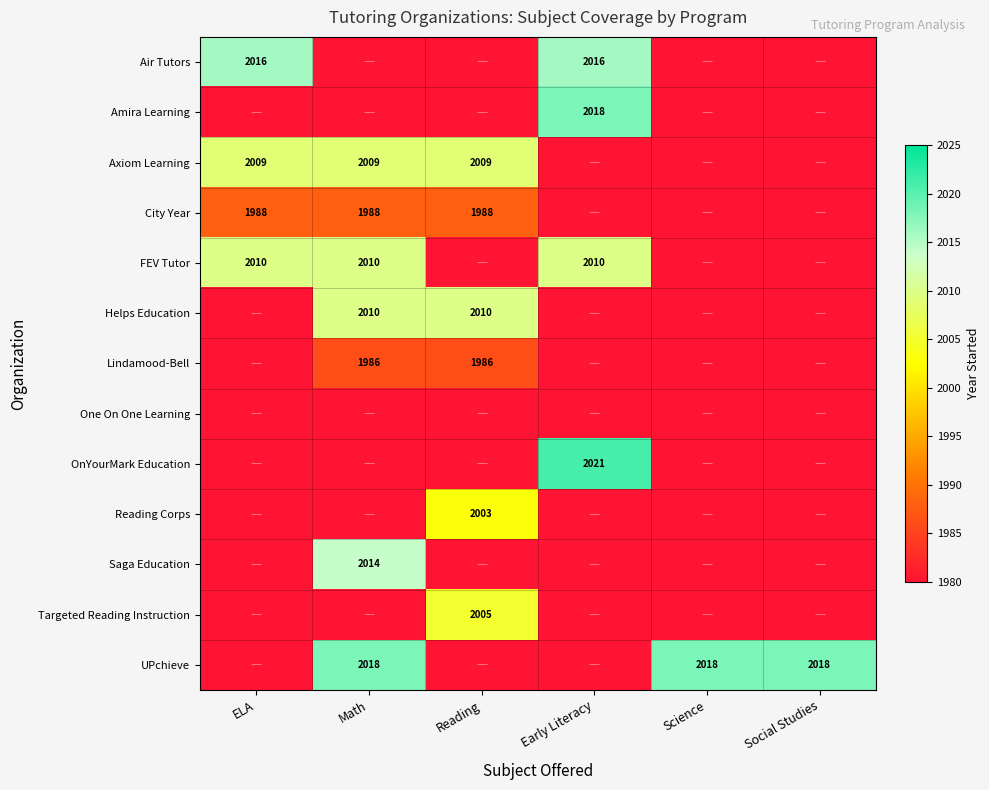

Count the number of categories in the chart.

6